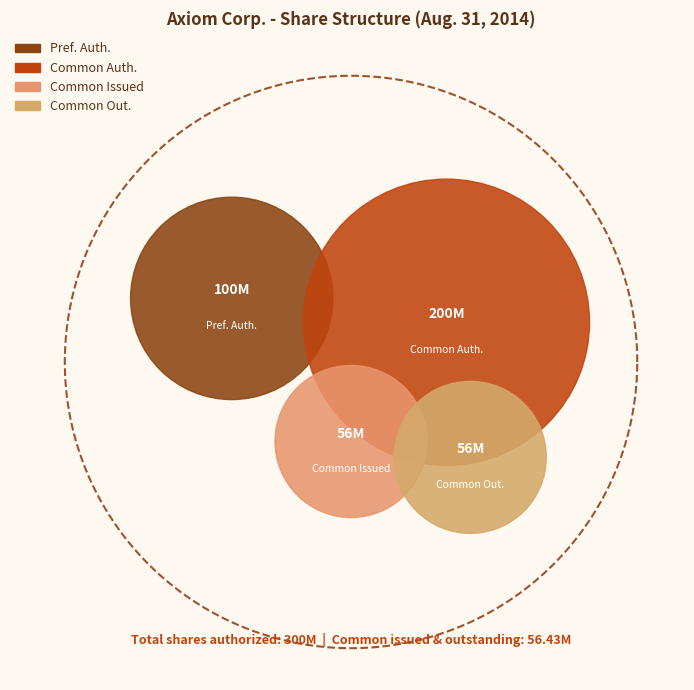

Is there any slice that represents more than half of the pie?

No